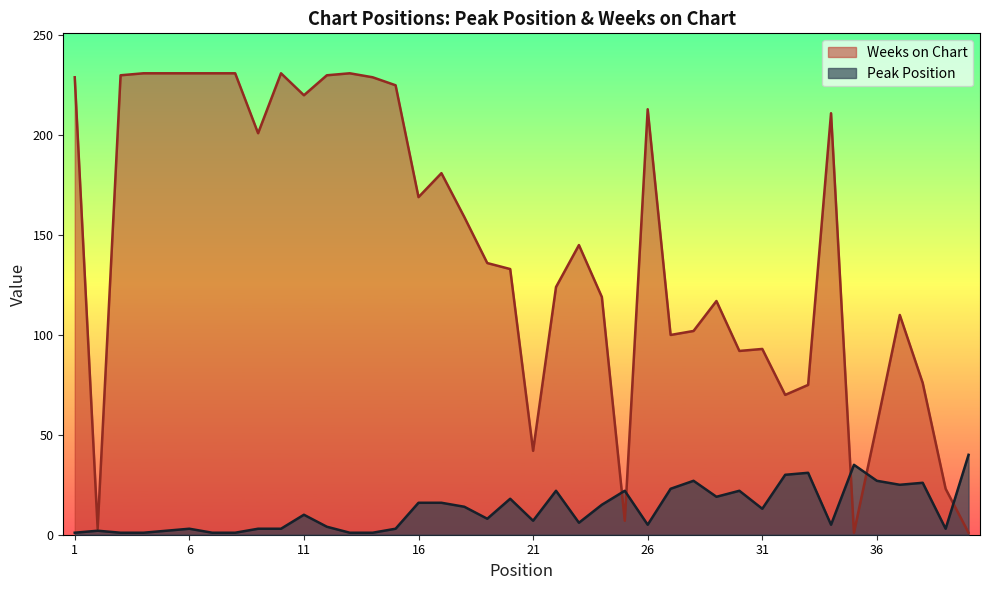

Where do Weeks on Chart and Peak Position first cross each other?

24 and 25